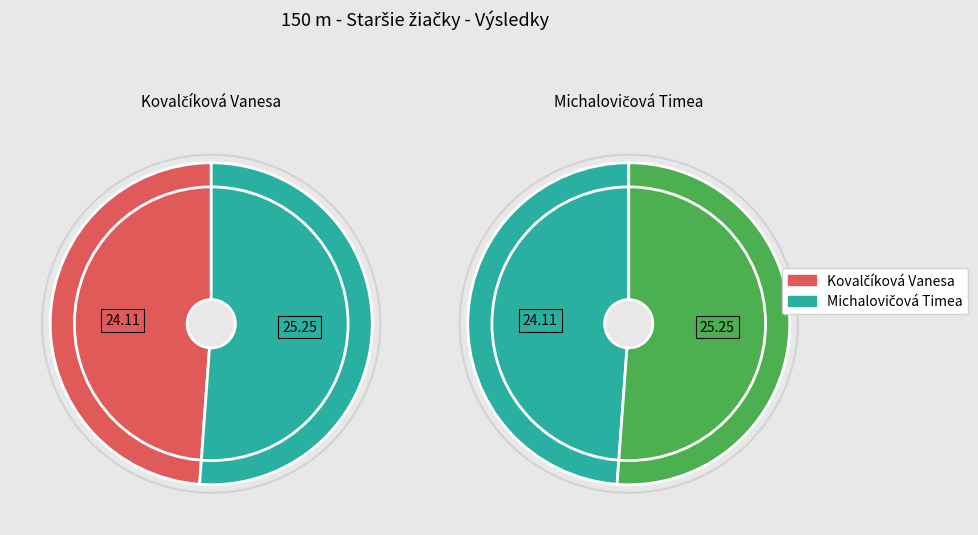

What percentage is the Kovalčíková Vanesa slice, to the nearest percent?

49%